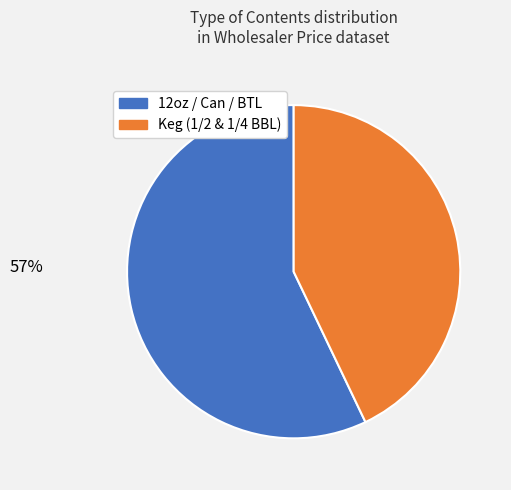

To the nearest percent, what is the average slice percentage?

50%